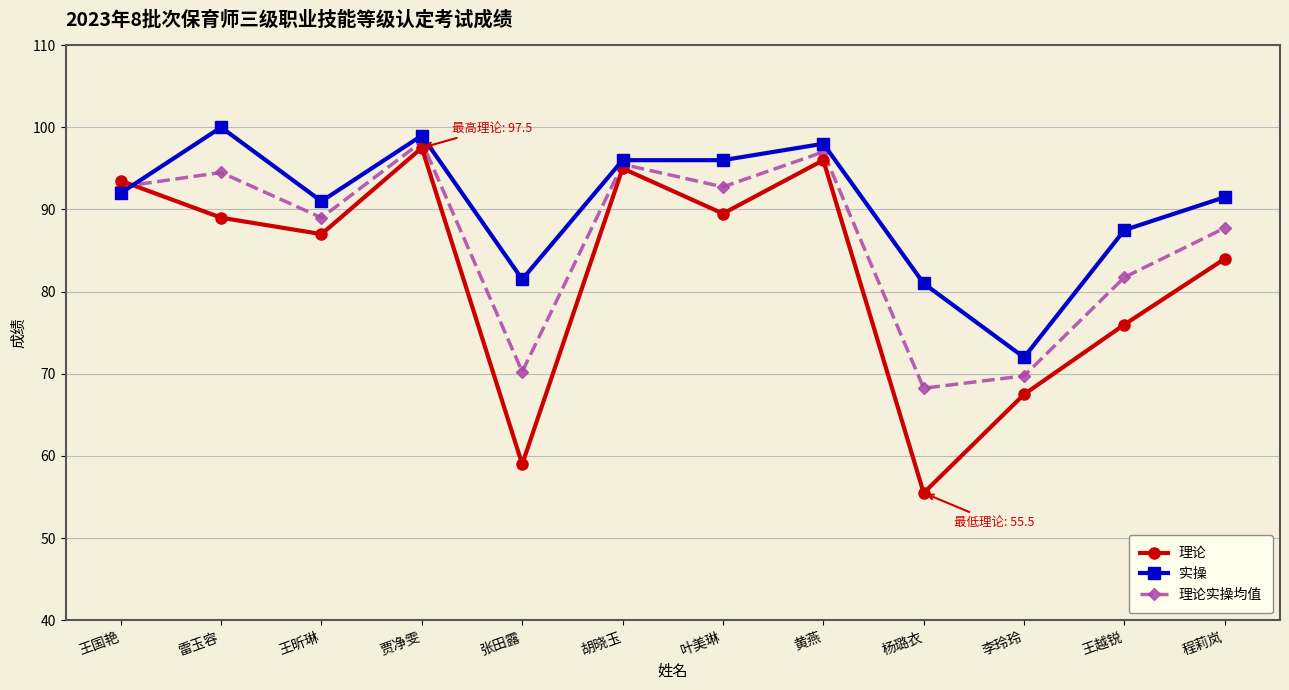

What is the approximate value of 实操 at 程莉岚?

91.5